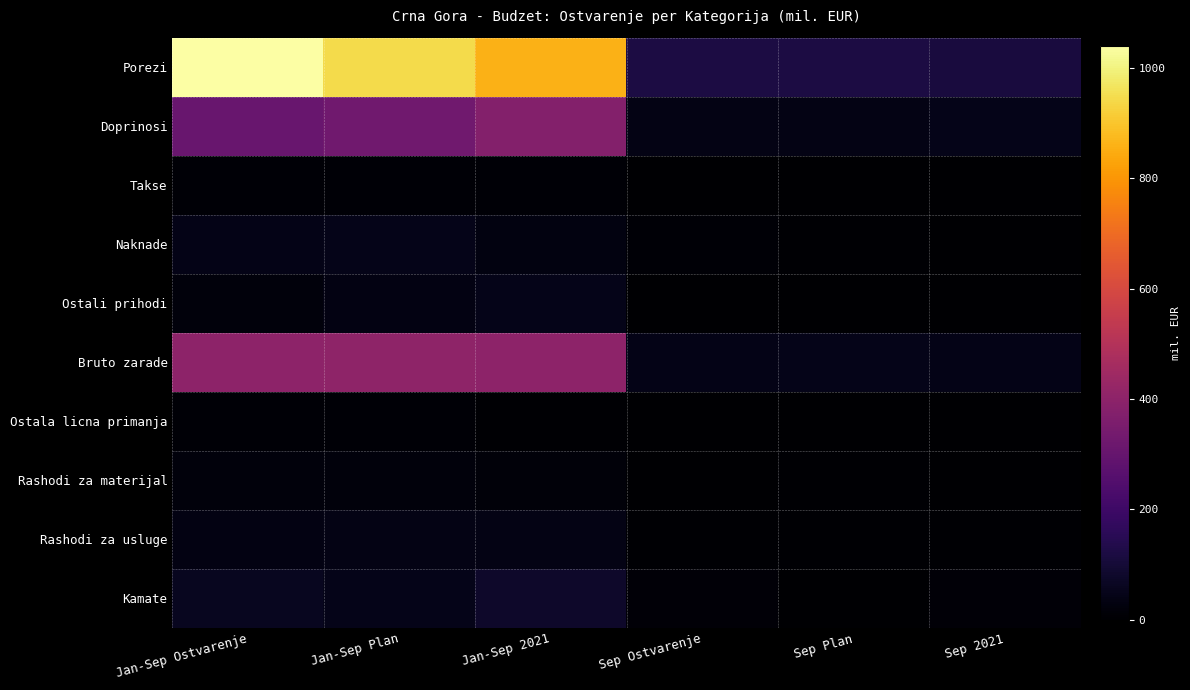

Rank the series at Sep Ostvarenje from lowest to highest value.

Takse, Ostala licna primanja, Ostali prihodi, Rashodi za materijal, Rashodi za usluge, Naknade, Kamate, Doprinosi, Bruto zarade, Porezi